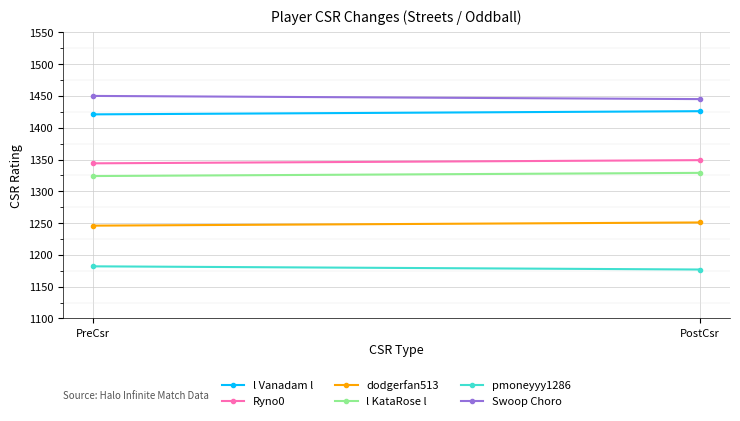

What is the spread (max minus min) of values at PreCsr?

268